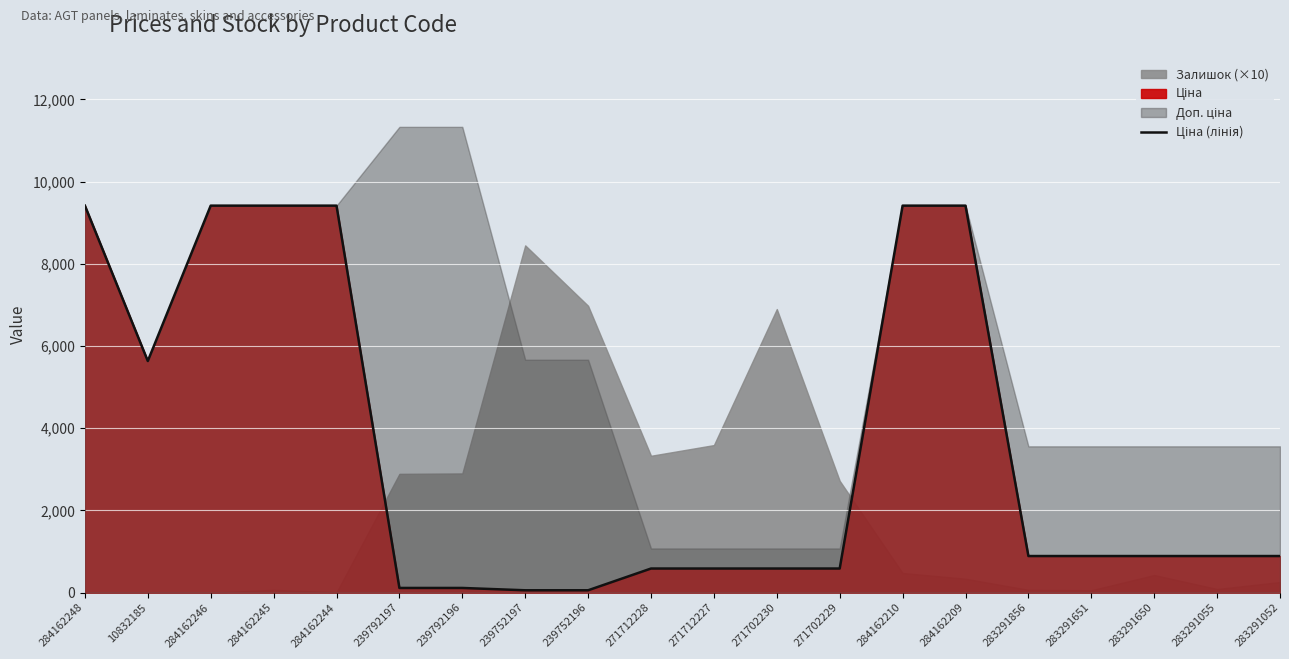

Reading right to left, transcribe all the data shown in this chart.

889.9	889.9	889.9	889.9	889.9	9416.9	9416.9	586.0	586.0	586.0	586.0	56.7	56.7	113.3	113.3	9416.9	9416.9	9416.9	5636.0	9416.9